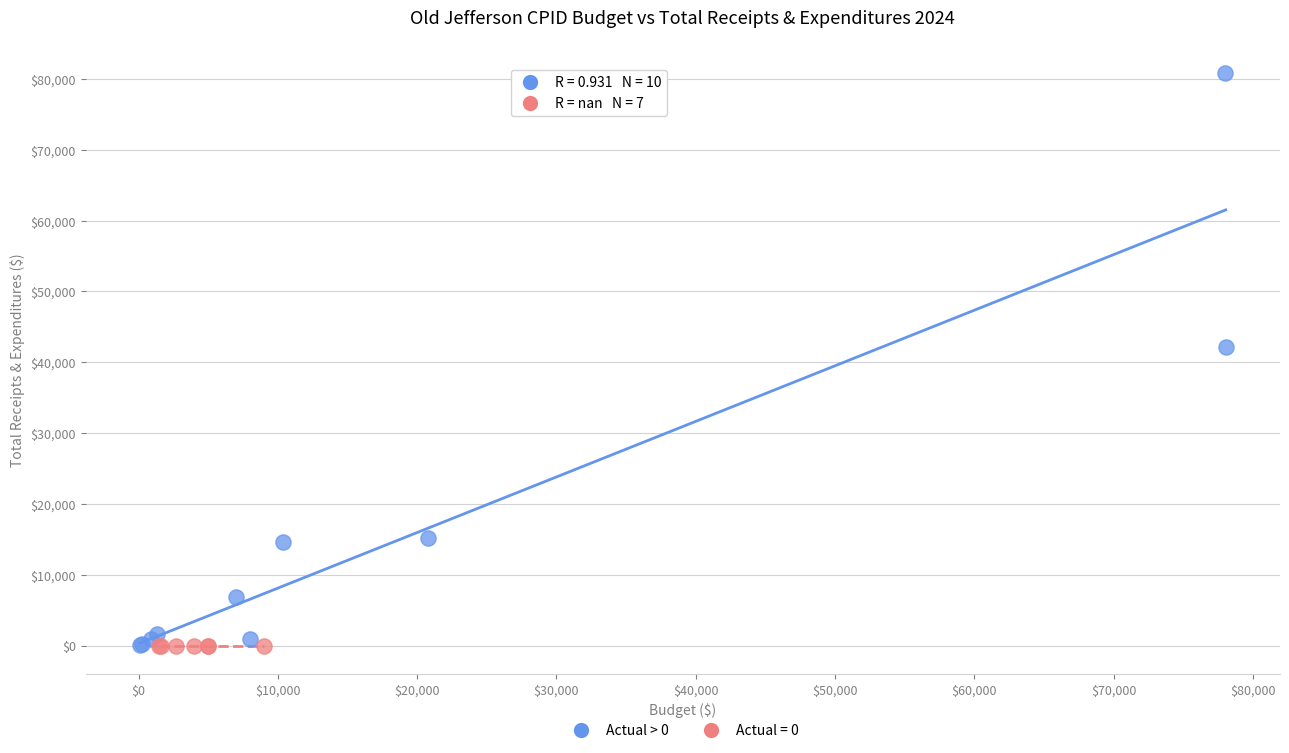

Which series reaches the maximum Y coordinate?

Actual > 0